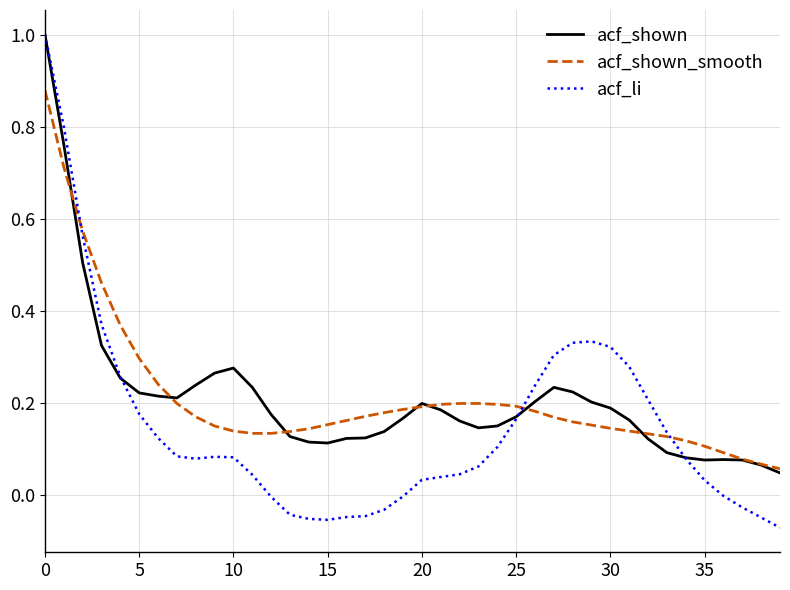

What is the greatest value displayed?

1.0